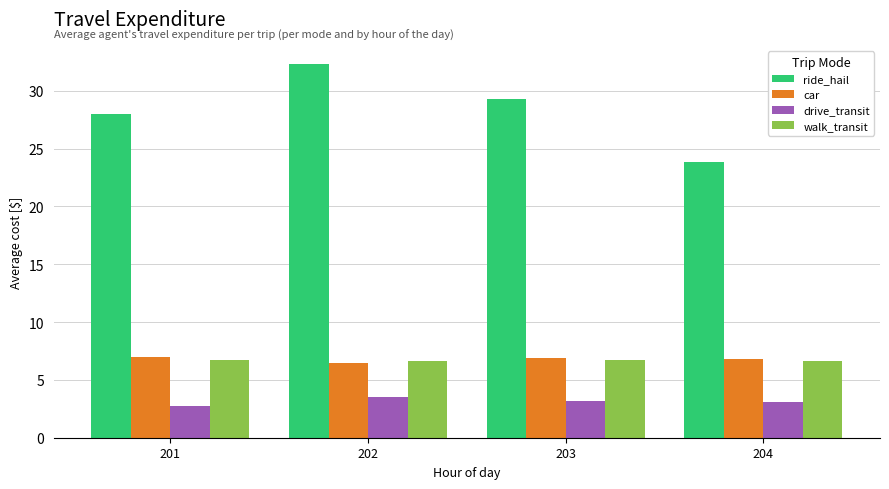

The value of ride_hail at 201 is 47.0. True or false?

False